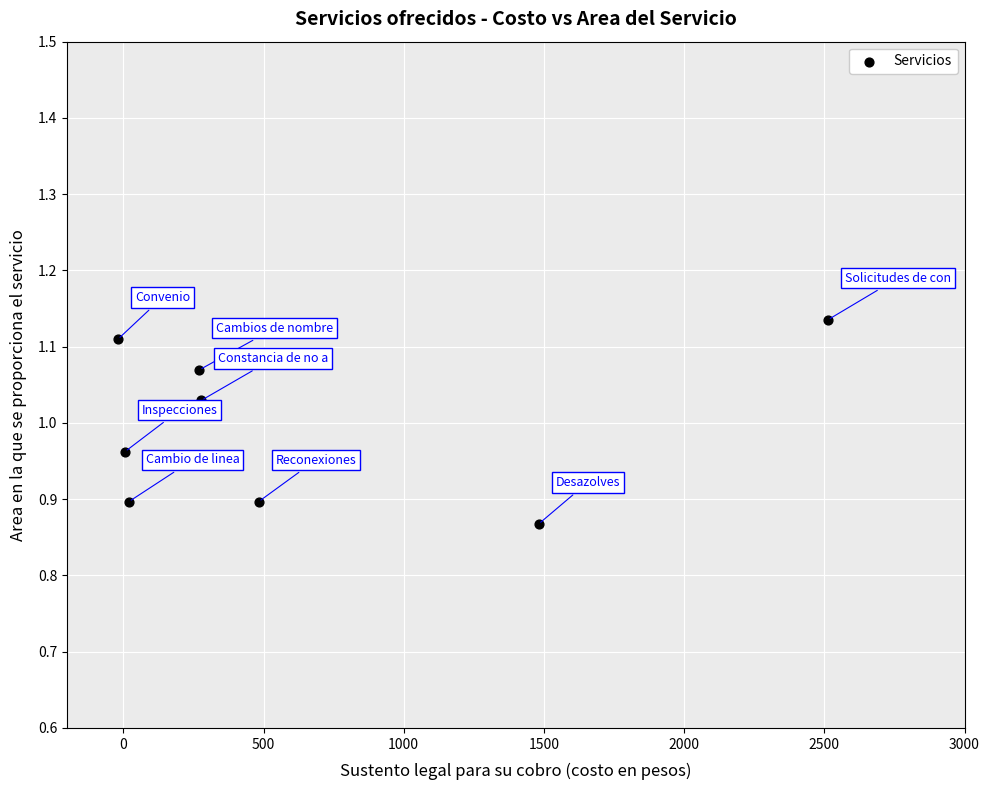

What is the range of X values (max minus min)?

2531.5